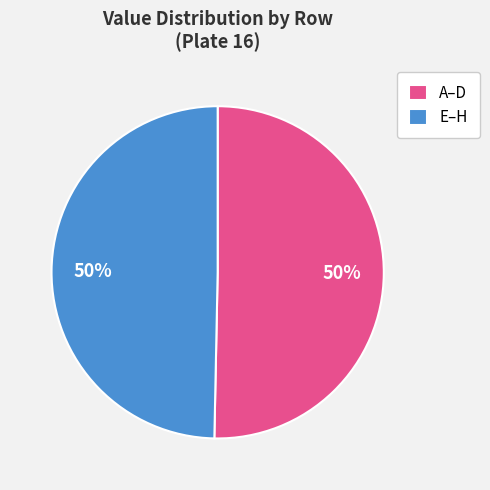

What percentage is the A–D slice, to the nearest percent?

50%